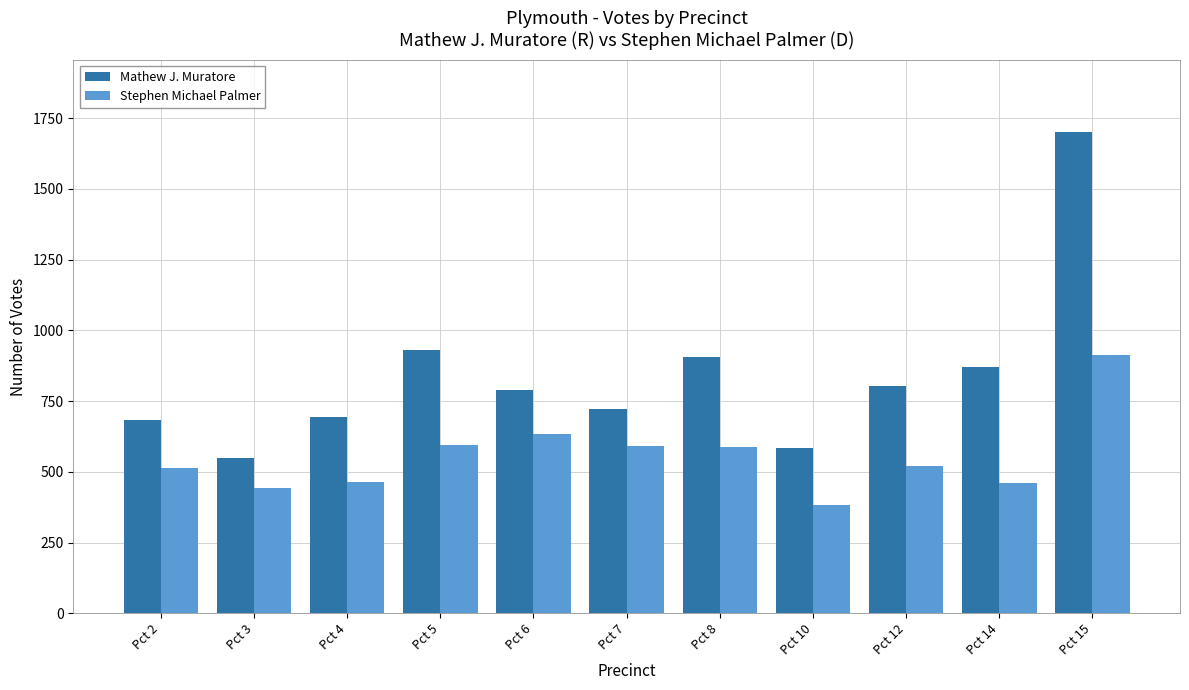

True or false: Mathew J. Muratore has a value of 789 at Pct 6.

True